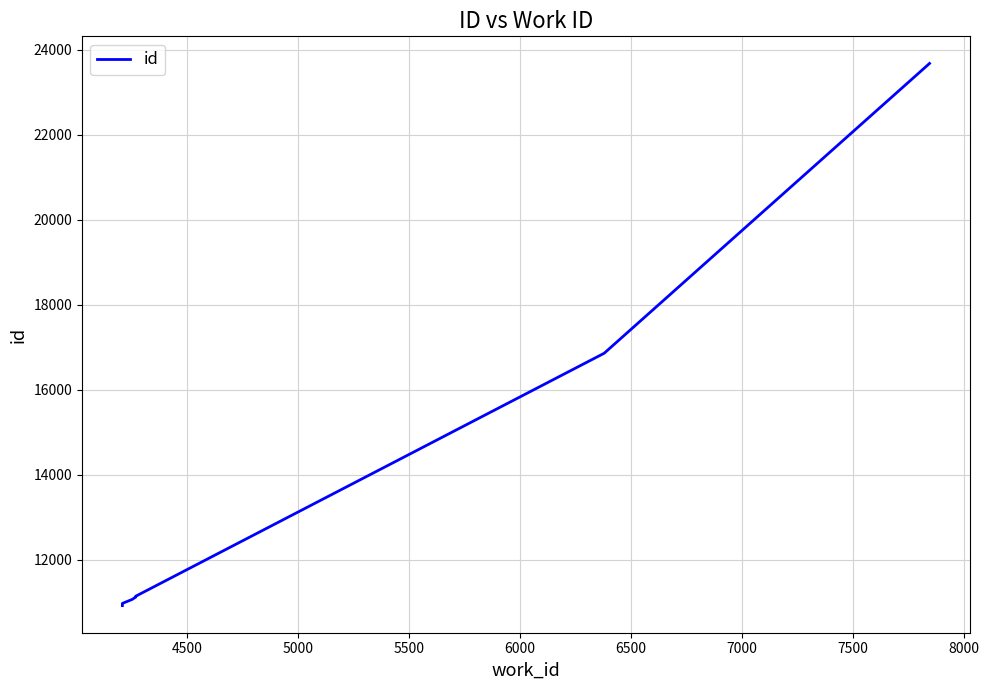

What is the value of the 8th point from the left?

11140